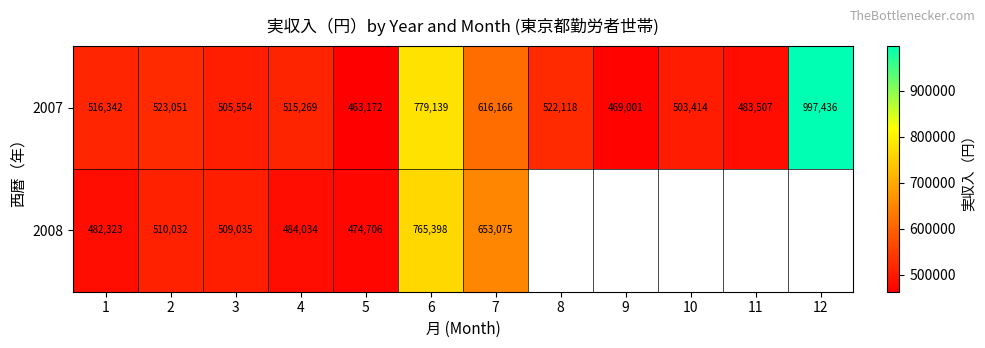

At how many categories does at least one series exceed 743965?

2